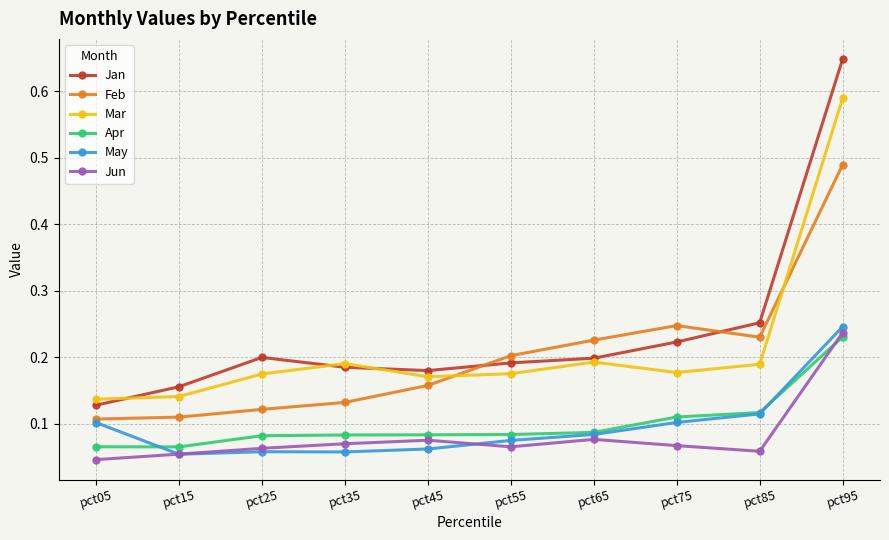

How many interior local peaks does the Jun series have?

2